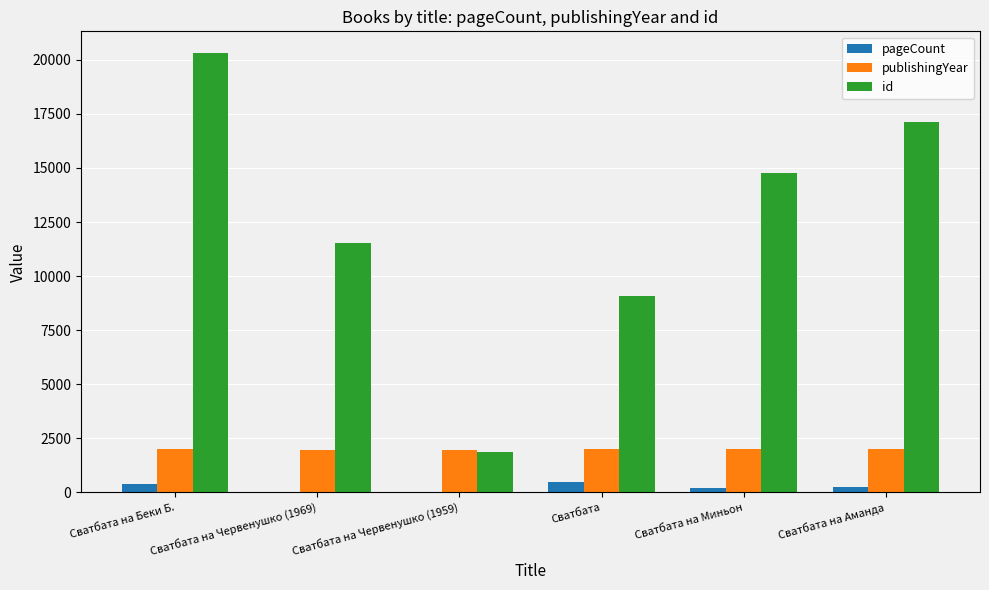

Which series changed the most between Сватбата на Беки Б. and Сватбата на Червенушко (1969)?

id